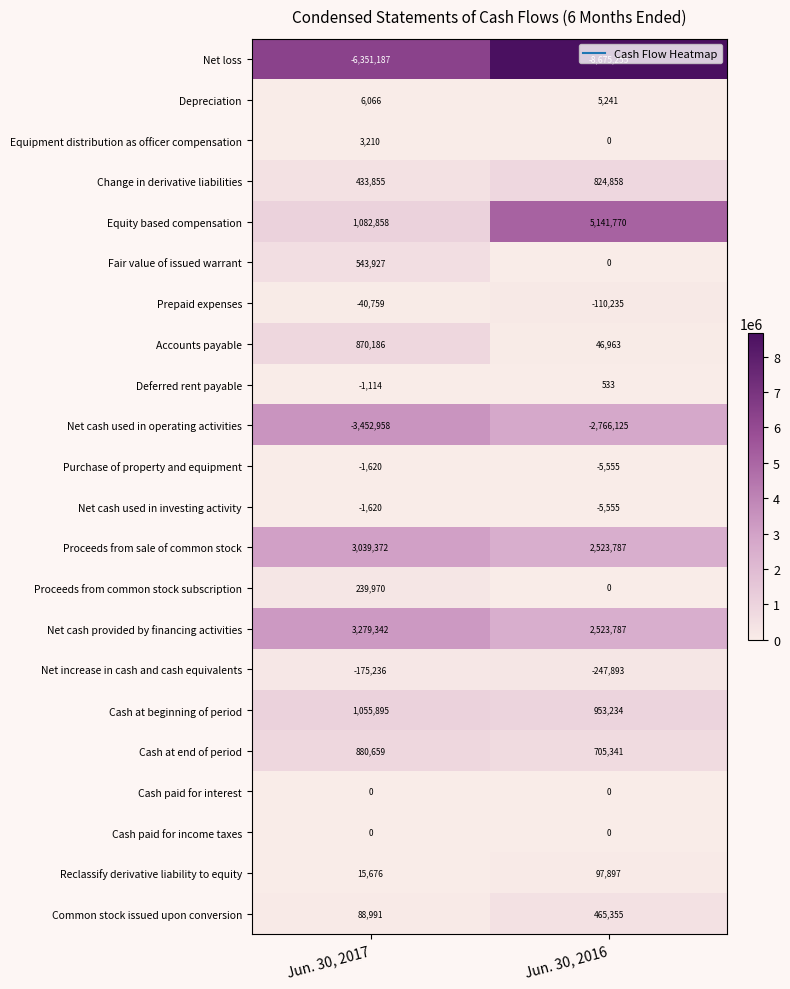

Where is Prepaid expenses nearest to the value -75497?

Jun. 30, 2017